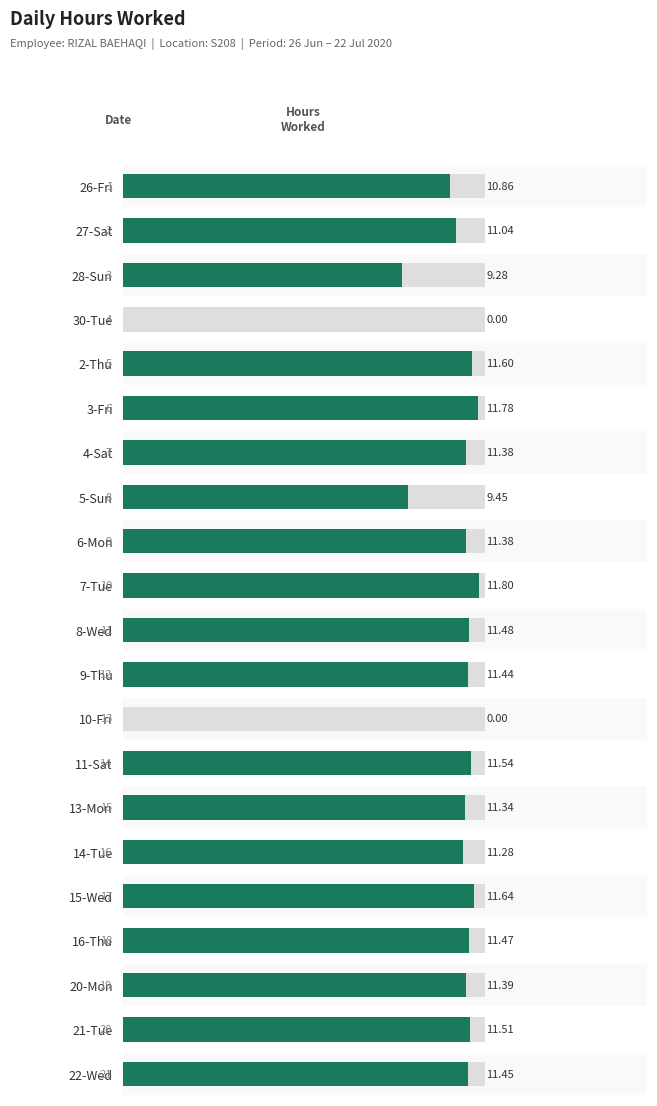

Reading right to left, transcribe all the data shown in this chart.

11.4	11.5	11.4	11.5	11.6	11.3	11.3	11.5	0.0	11.4	11.5	11.8	11.4	9.4	11.4	11.8	11.6	0.0	9.3	11.0	10.9